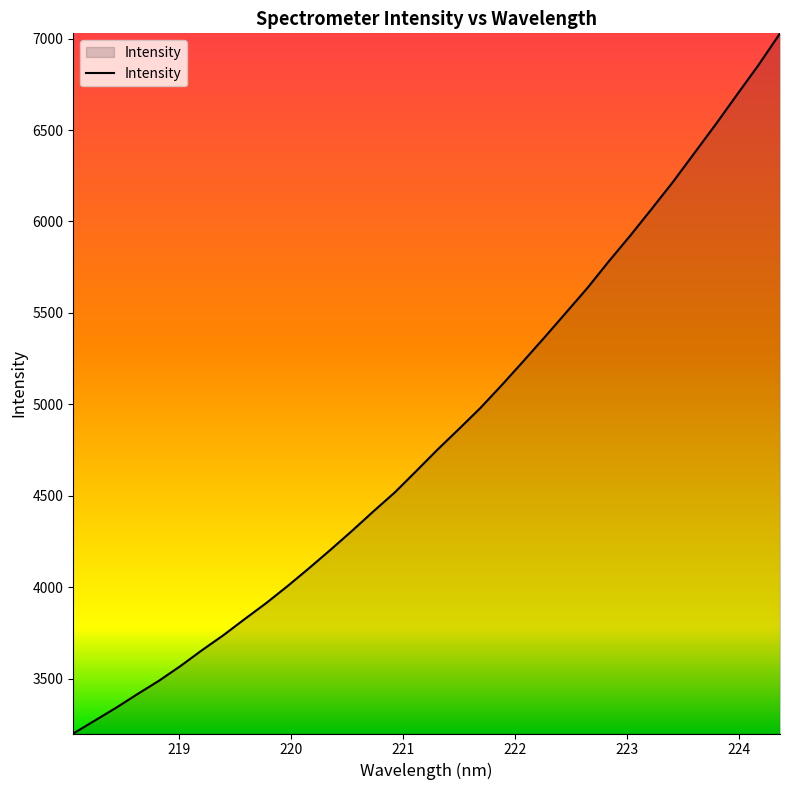

True or false: there are more than 1 points higher than both neighbors.

False